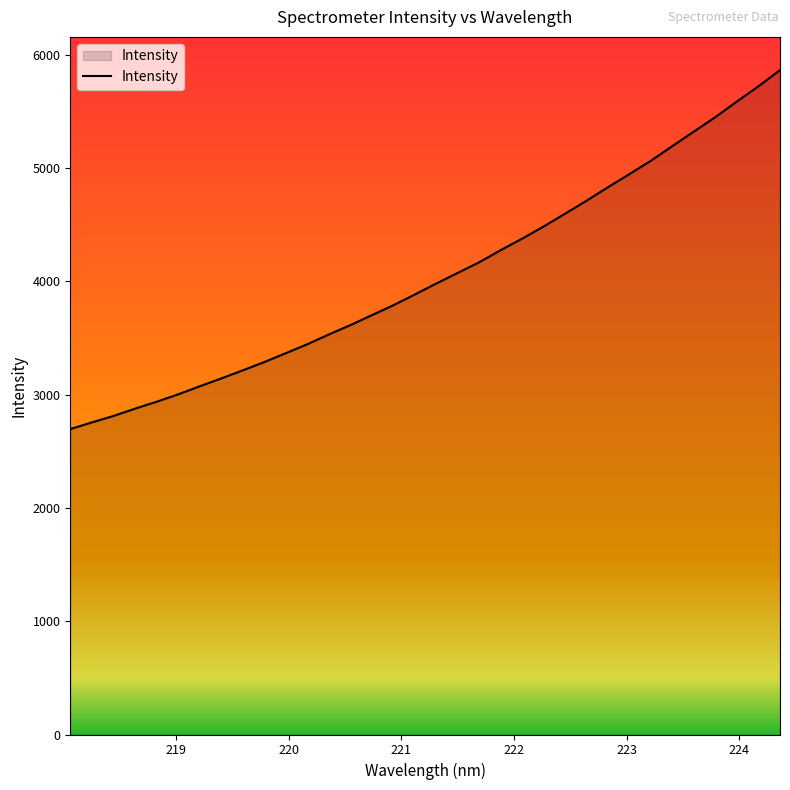

What is the minimum value shown in the chart?

2696.3